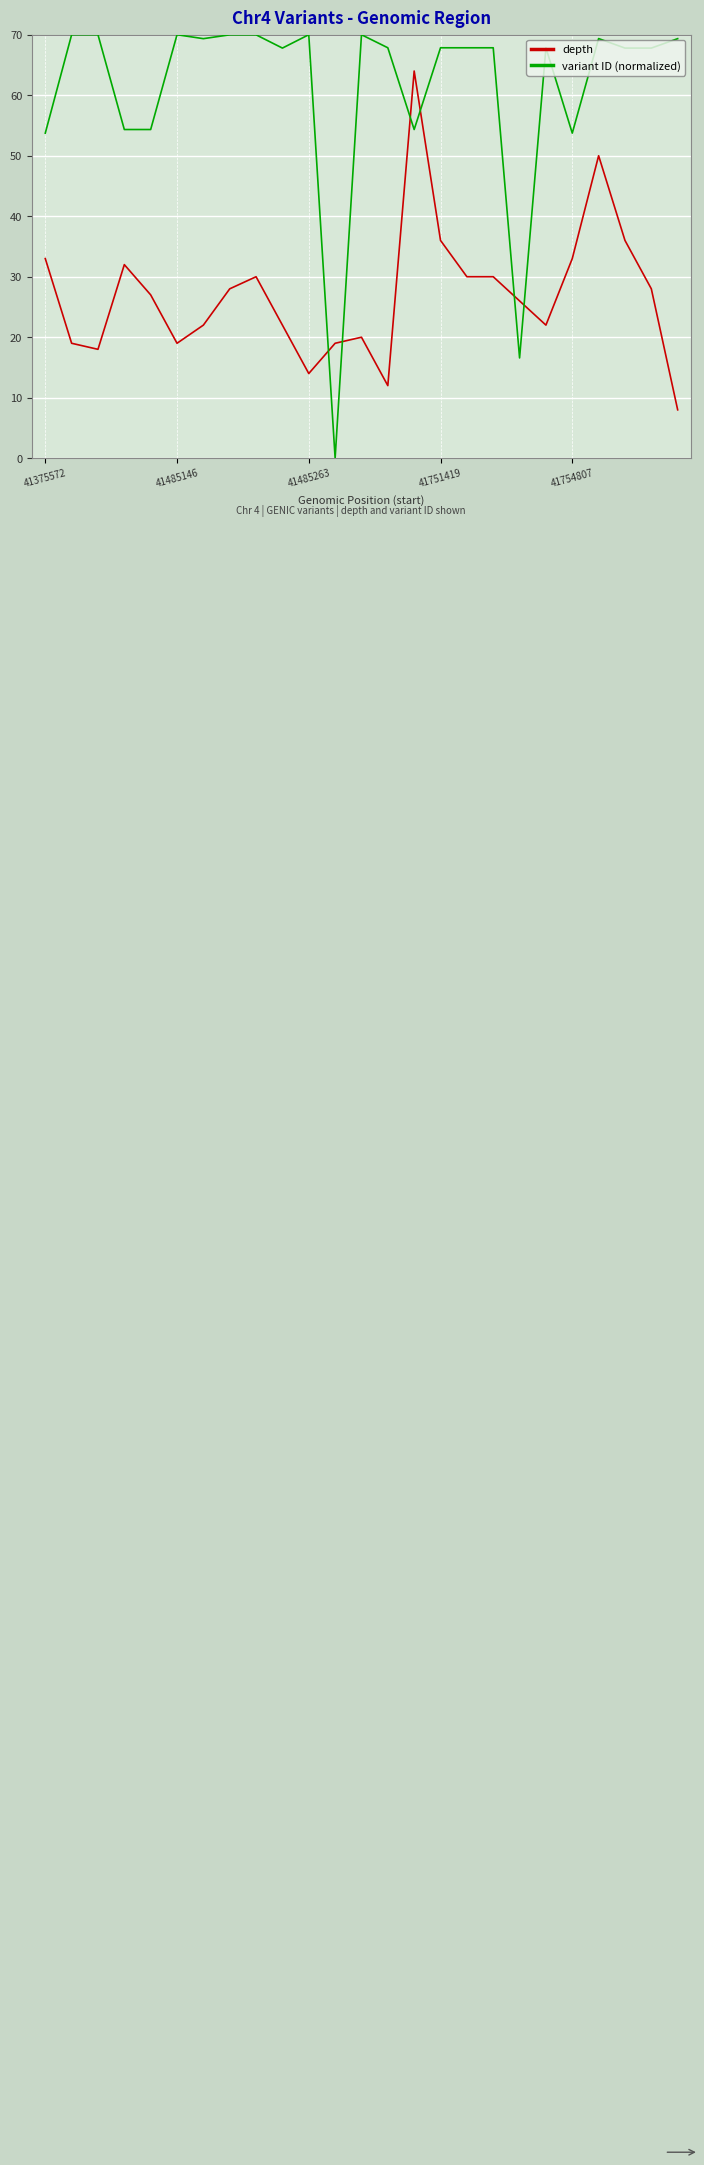

List the series in order of their overall mean, highest first.

variant ID (normalized), depth